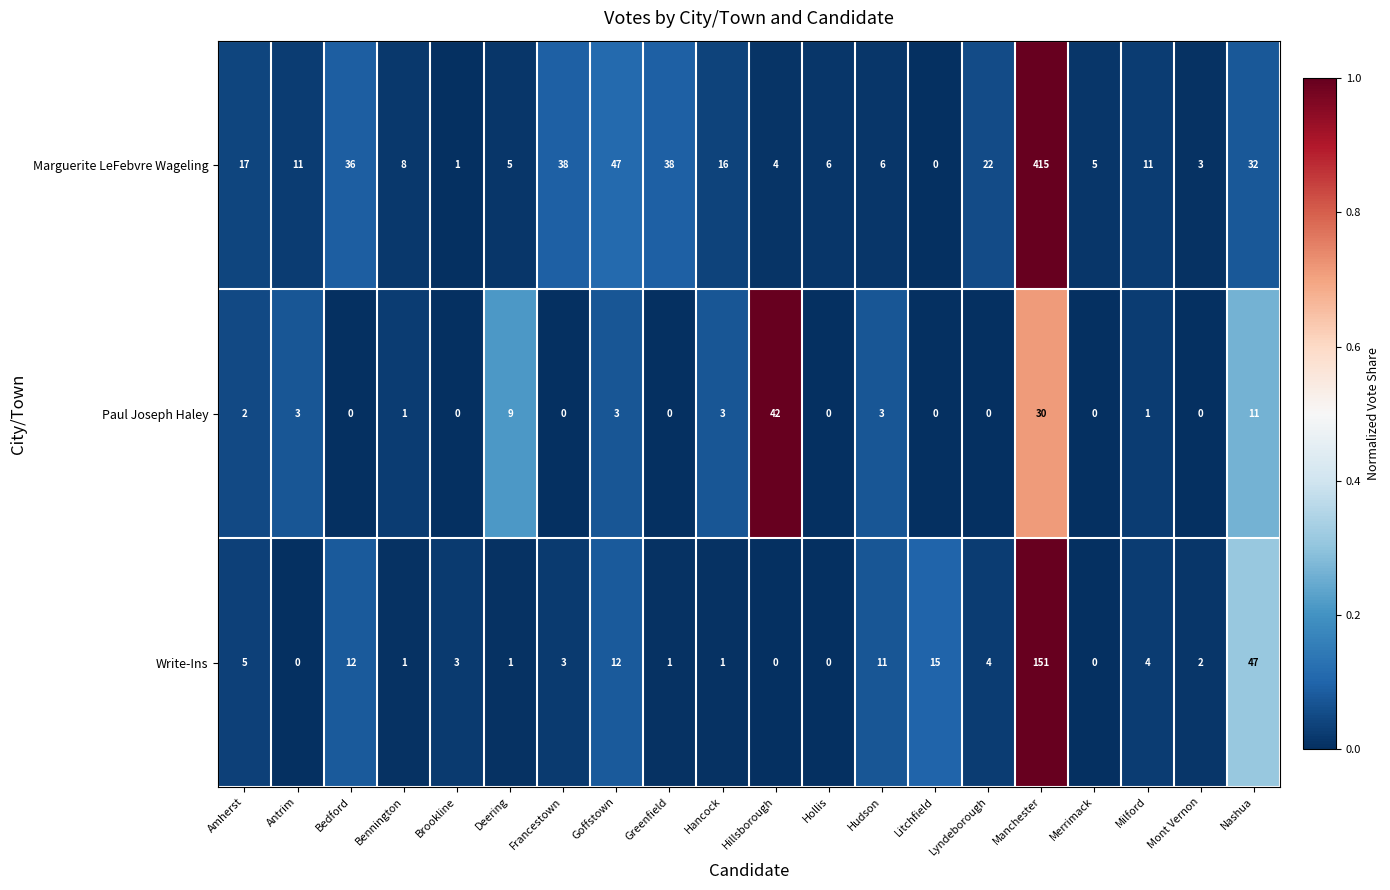

Which category has the highest value in the Write-Ins series?

Manchester